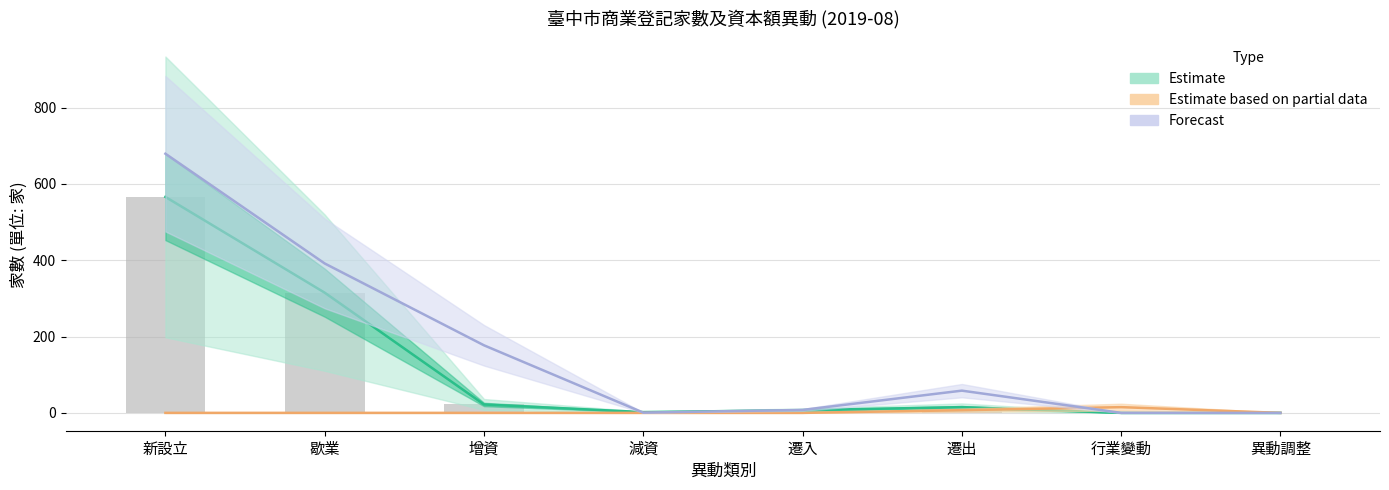

The Forecast series shows 120.5 at 增資. True or false?

False